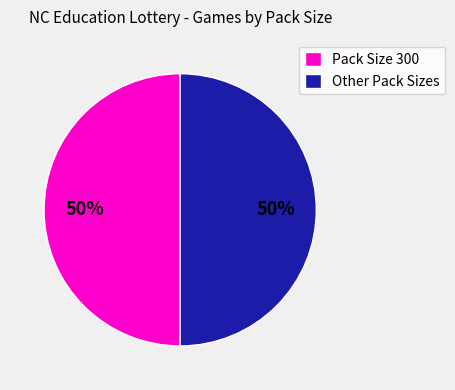

Approximately how many times larger is the value at Pack Size 300 compared to Other Pack Sizes?

1.0